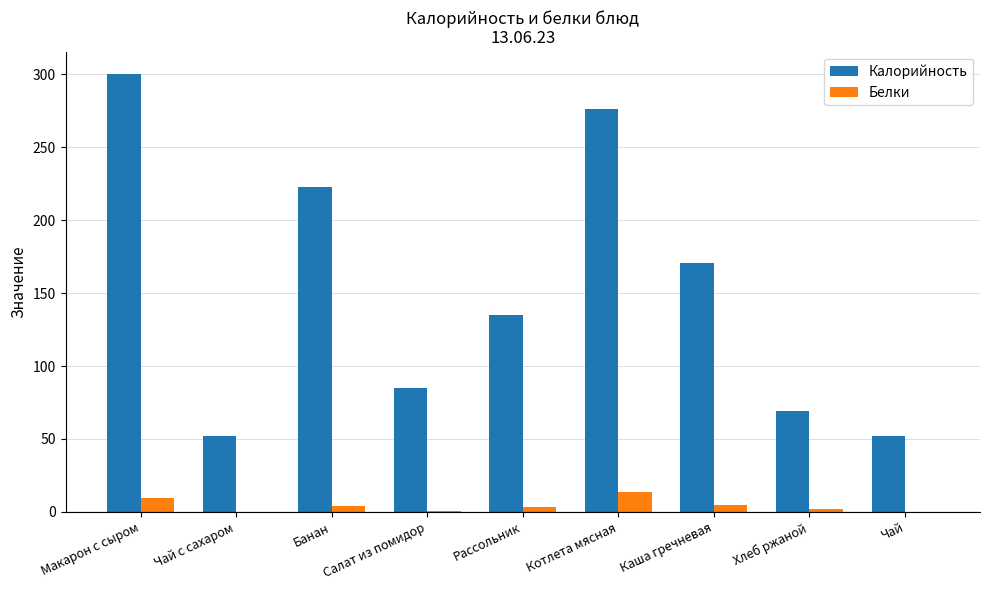

How many series are shown in this chart?

2